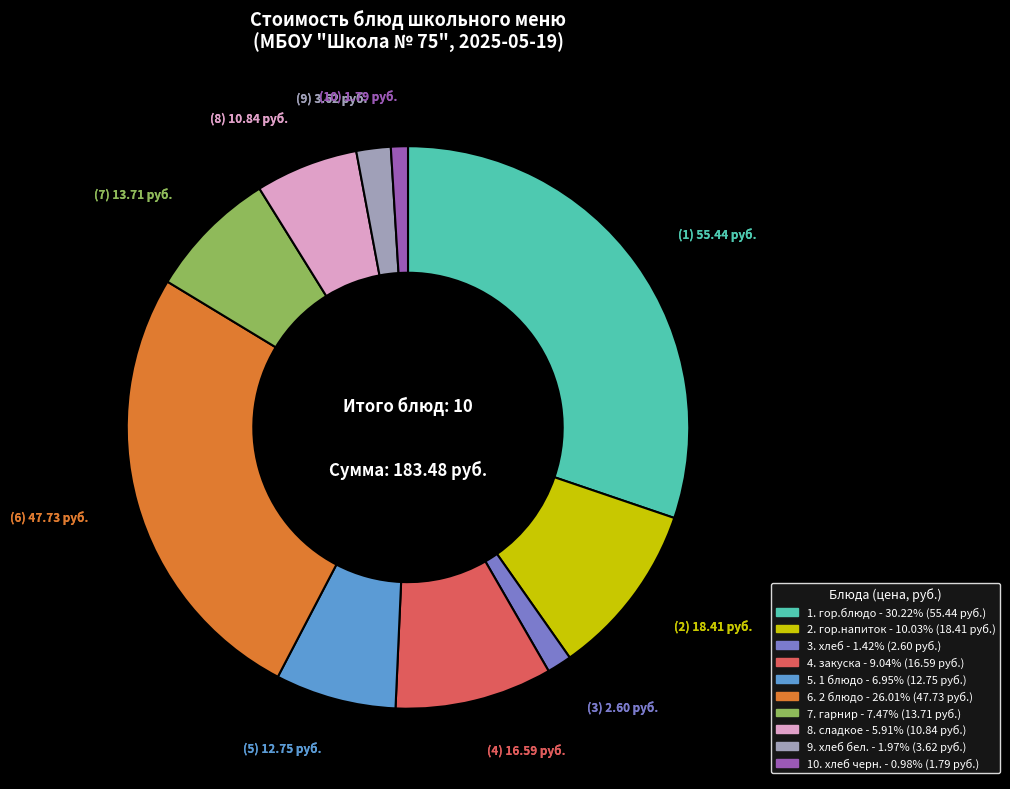

Does any single category account for the majority?

No